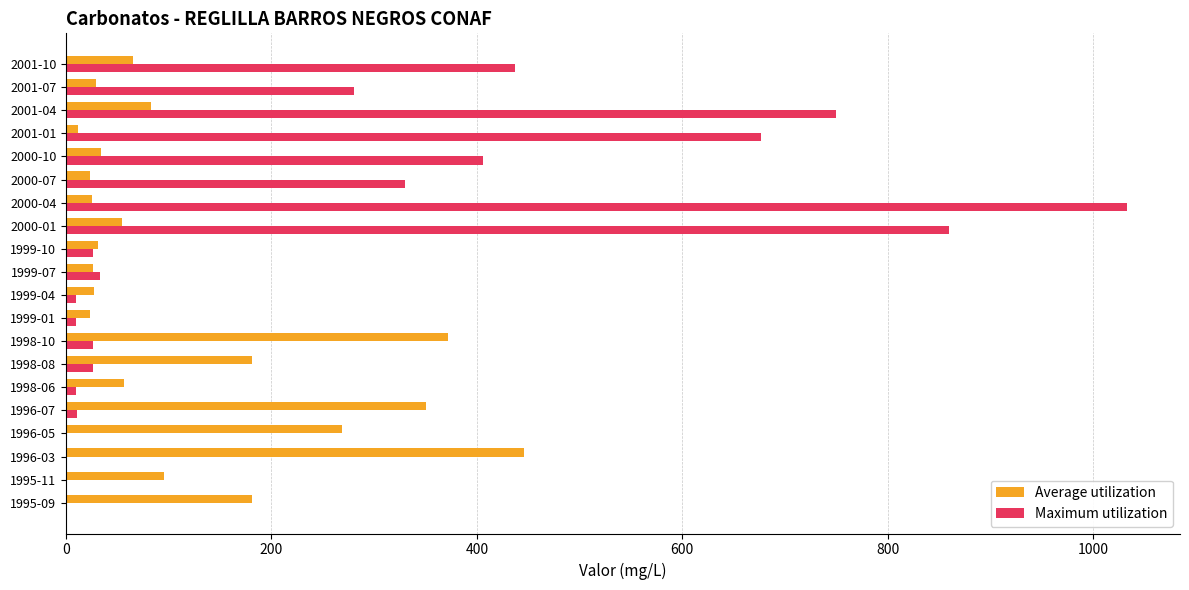

Which category has the highest value in the Maximum utilization series?

2000-04